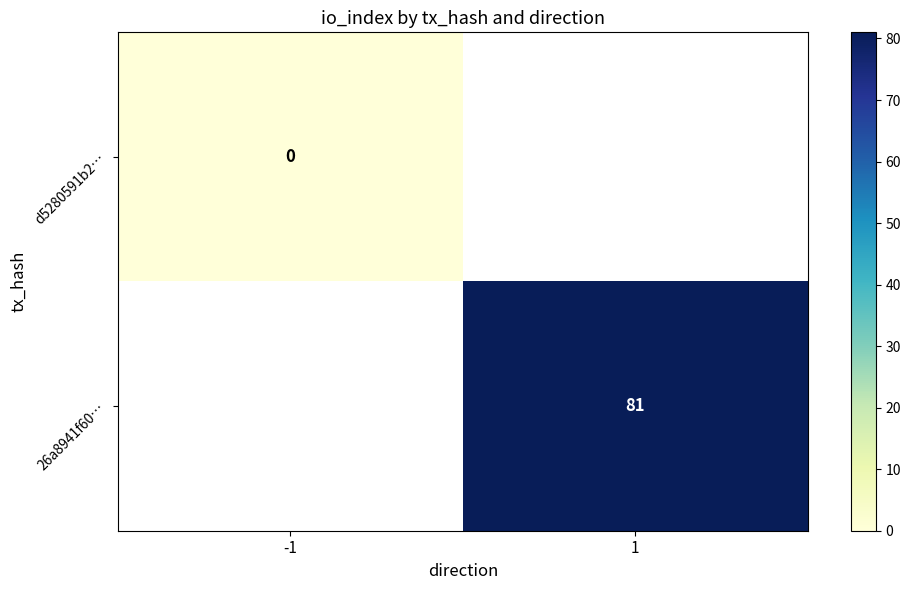

Between -1 and 1, which is larger?

1